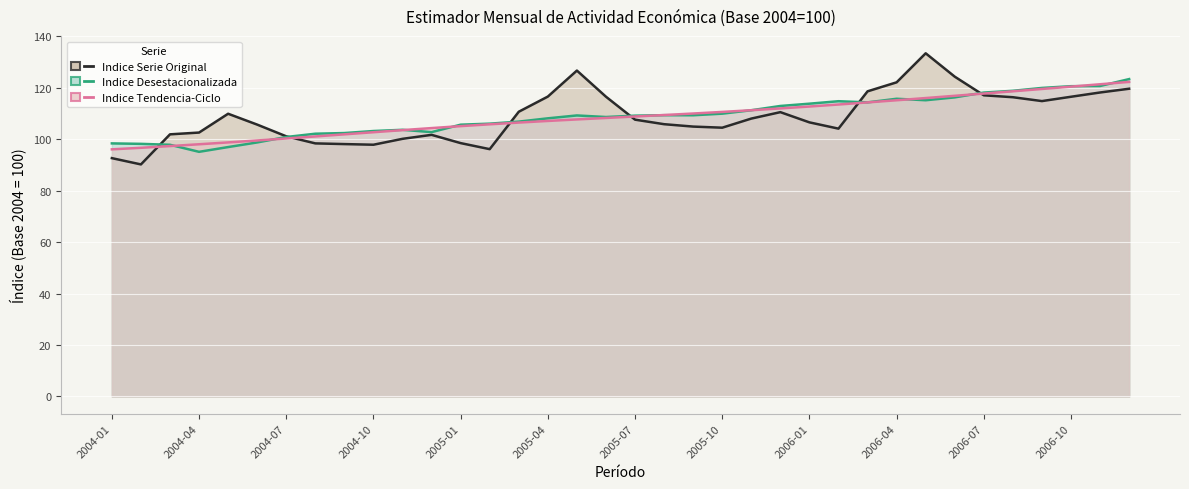

What is the spread (max minus min) of values at 2004-10?

5.3